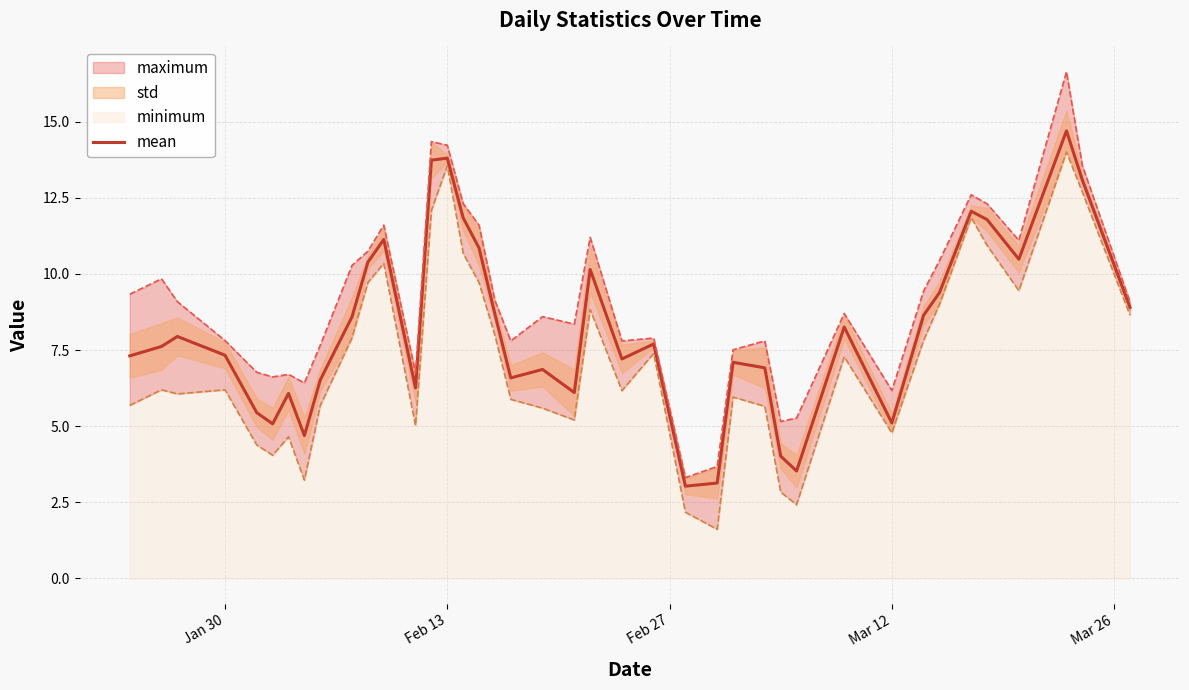

What is the maximum value shown in the chart?

14.7